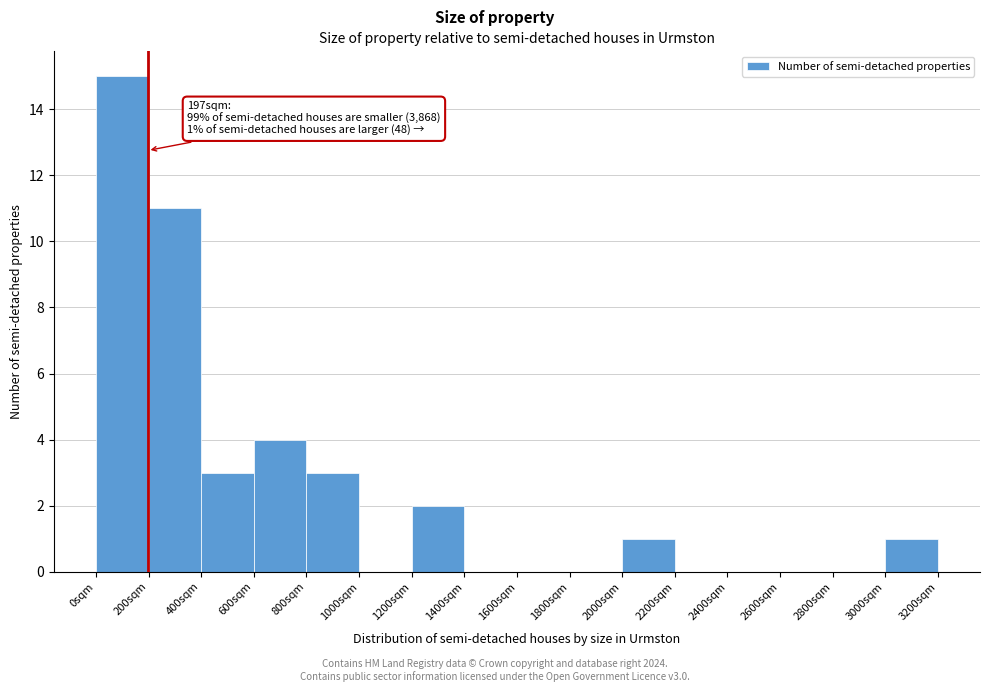

Which range on the x-axis has the tallest bar?

0 to 200